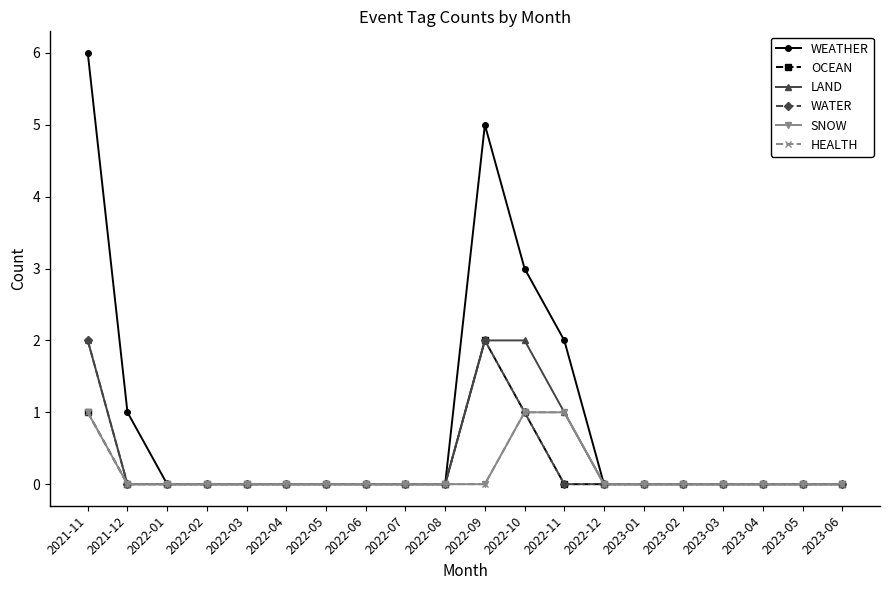

Is this an area chart (filled region under the line)?

No